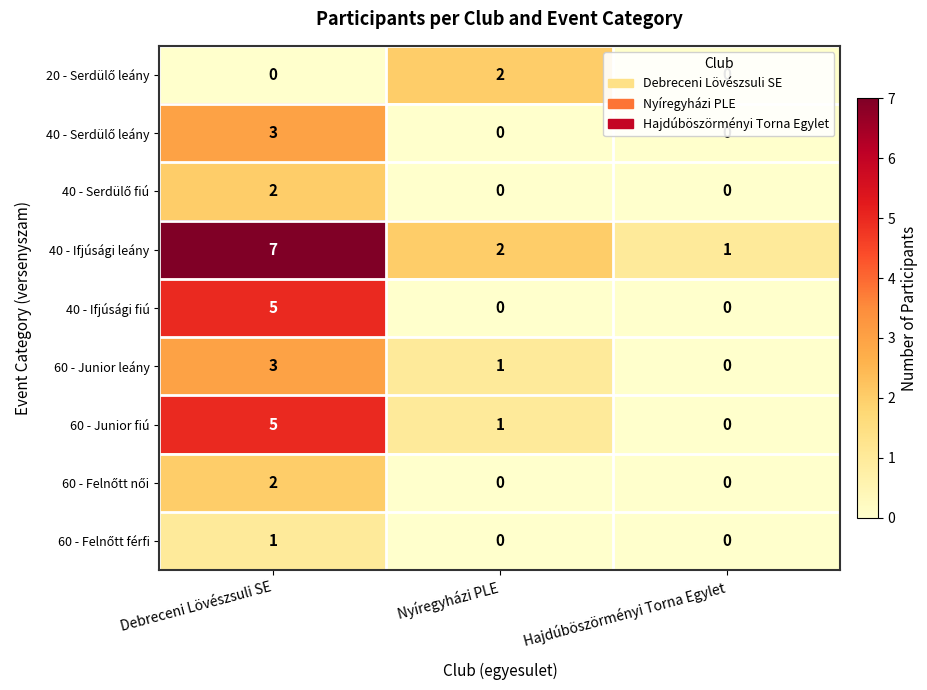

At which category is the sum across all series the highest?

Debreceni Lövészsuli SE